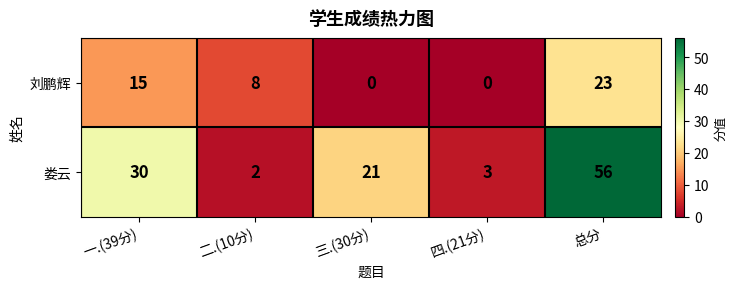

At which label is 娄云 closest to 29?

一.(39分)